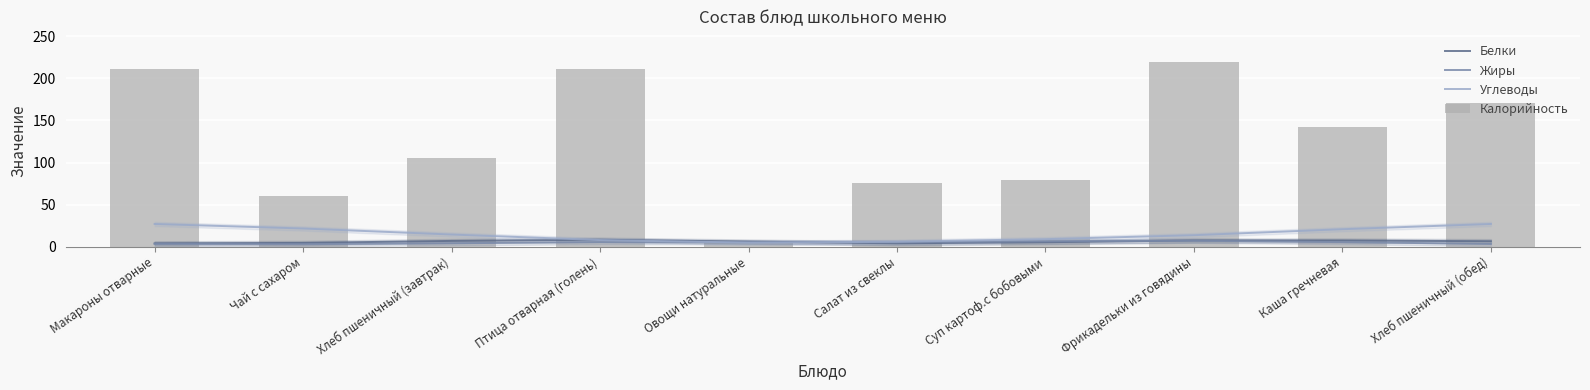

What position from the right is Фрикадельки из говядины?

3